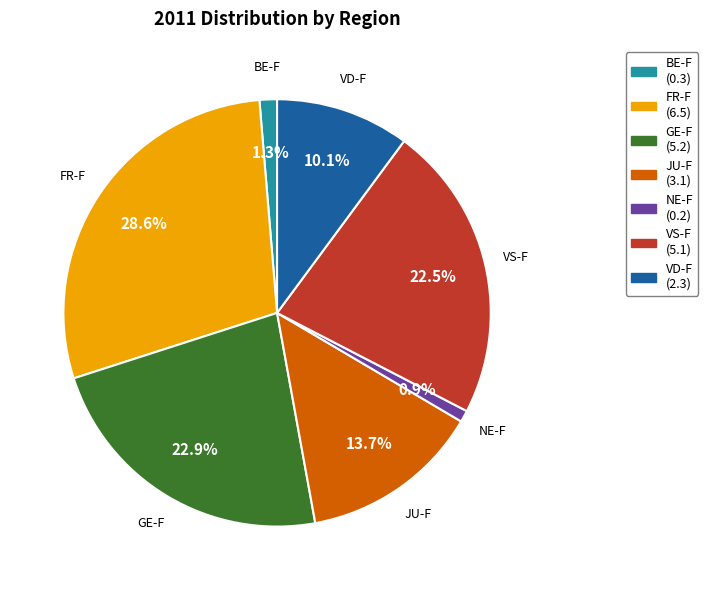

Which has a higher value, FR-F or JU-F?

FR-F